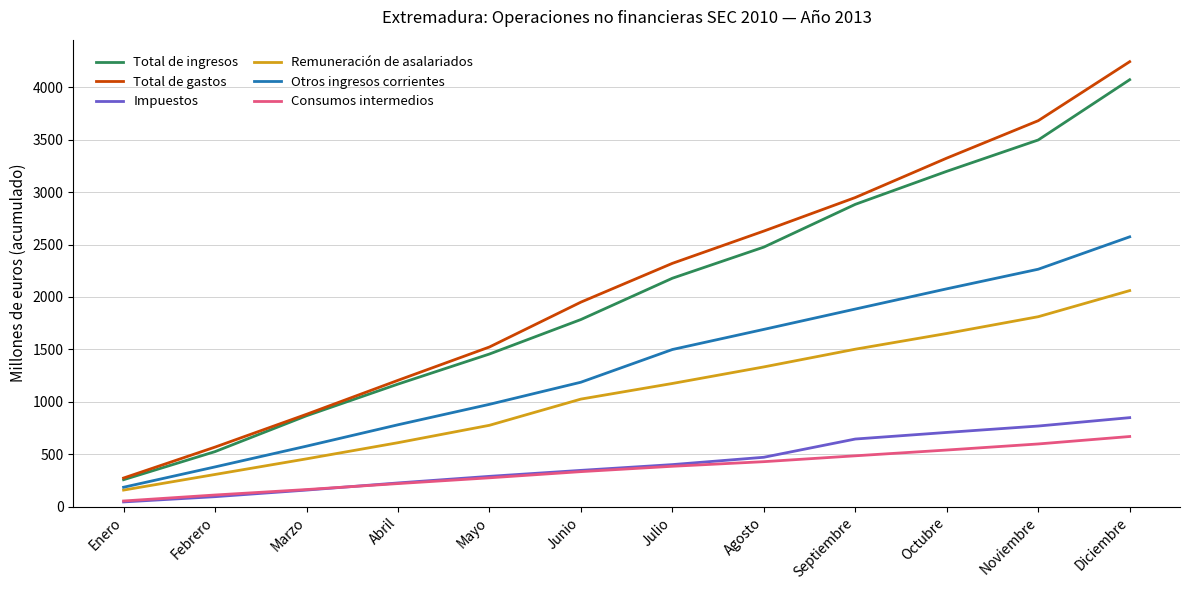

True or false: Remuneración de asalariados and Impuestos cross at least once.

False